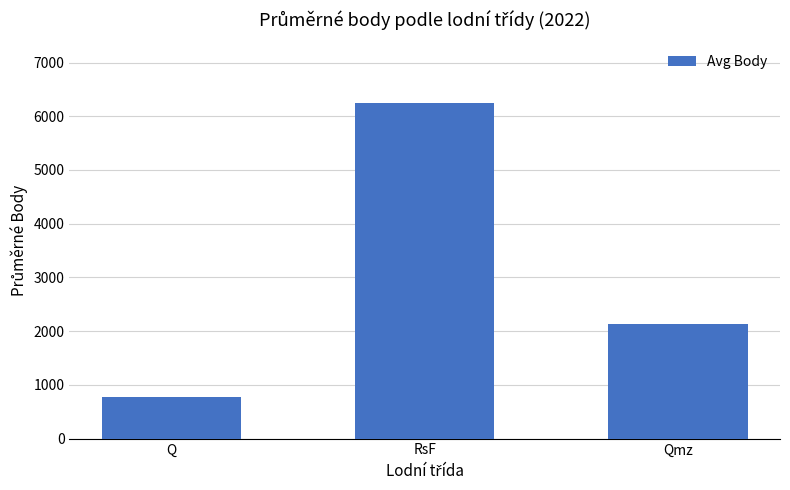

Between RsF and Q, which is larger?

RsF